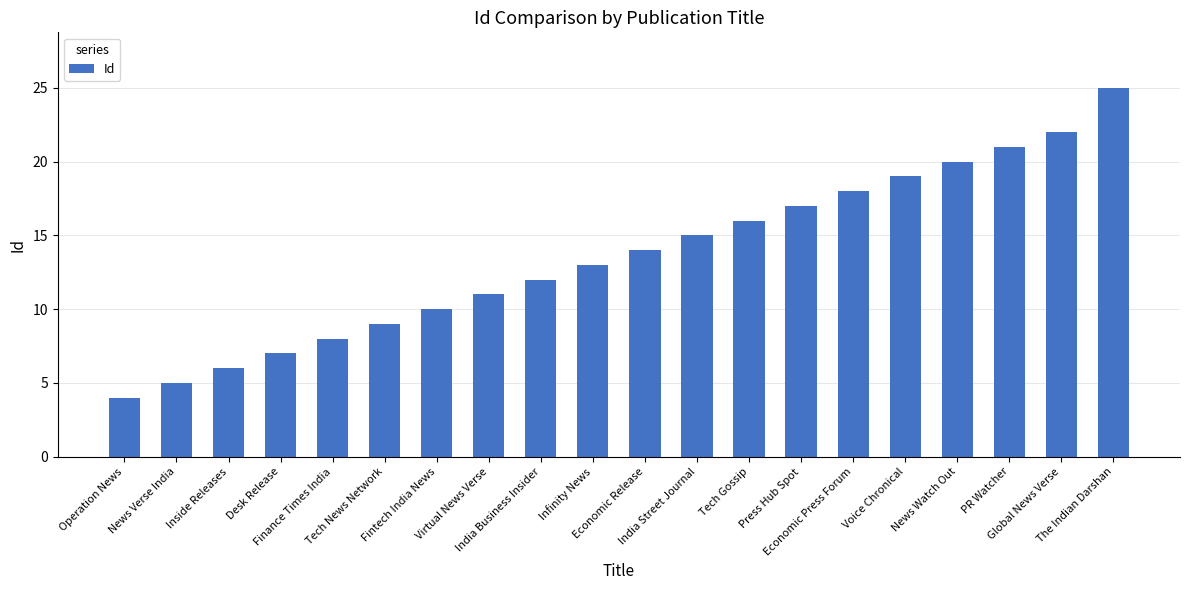

Reading left to right, list all the values displayed in this chart.

4	5	6	7	8	9	10	11	12	13	14	15	16	17	18	19	20	21	22	25